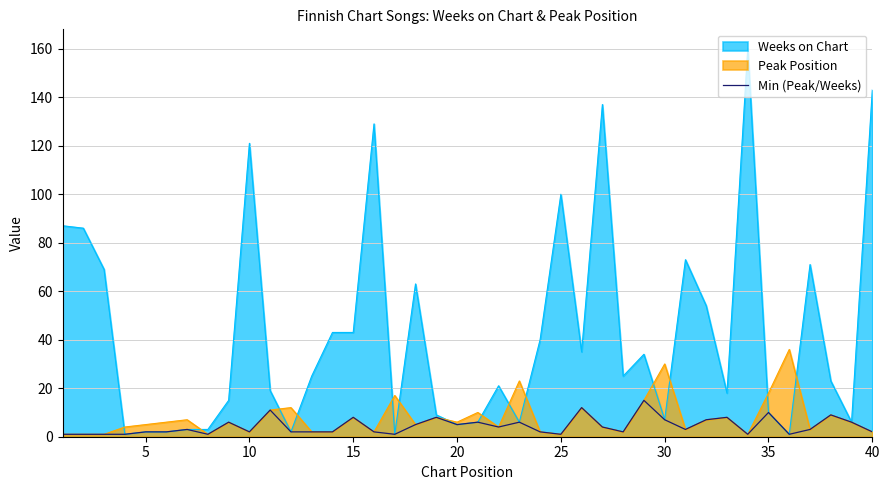

Which series has the largest total across all categories?

Weeks on Chart